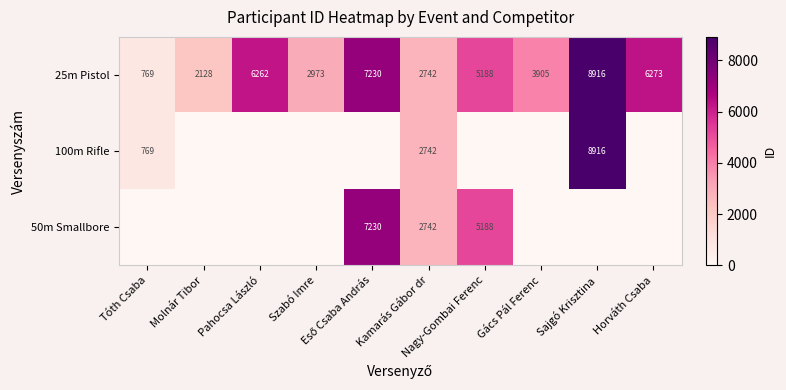

What is the difference between the maximum and minimum values in the 25m Pistol series?

8147